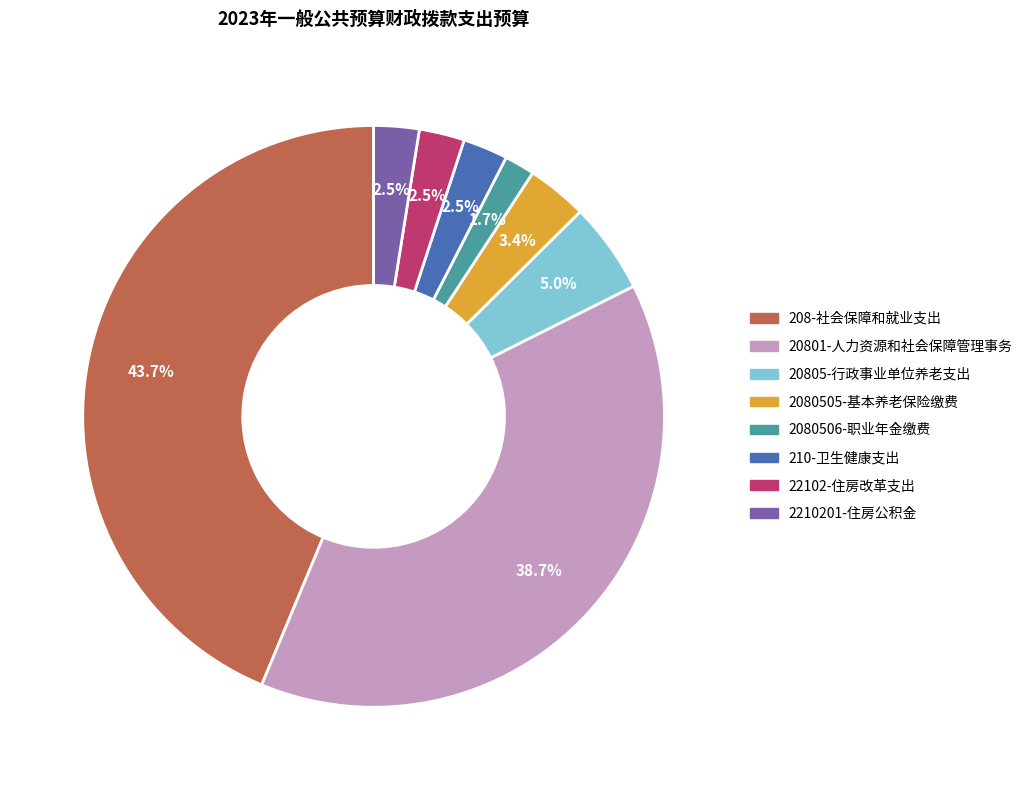

To the nearest percent, what is the average slice percentage?

12%